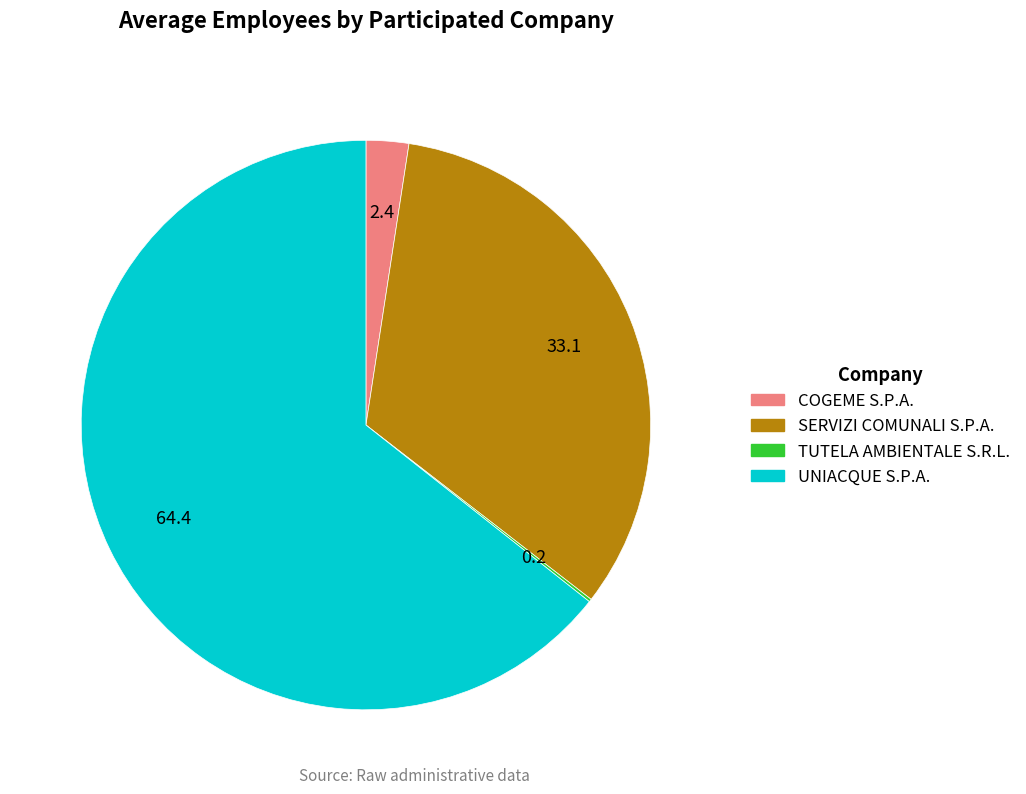

Is there any slice that represents more than half of the pie?

Yes